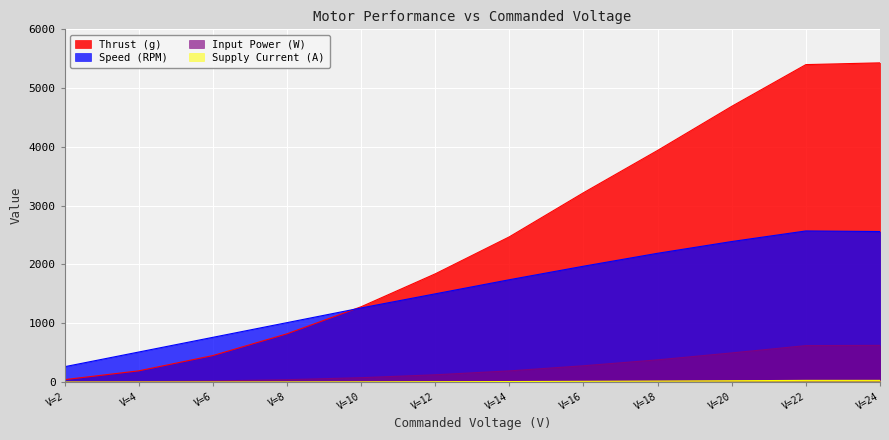

Read the Thrust (g) value at V=6.

450.0